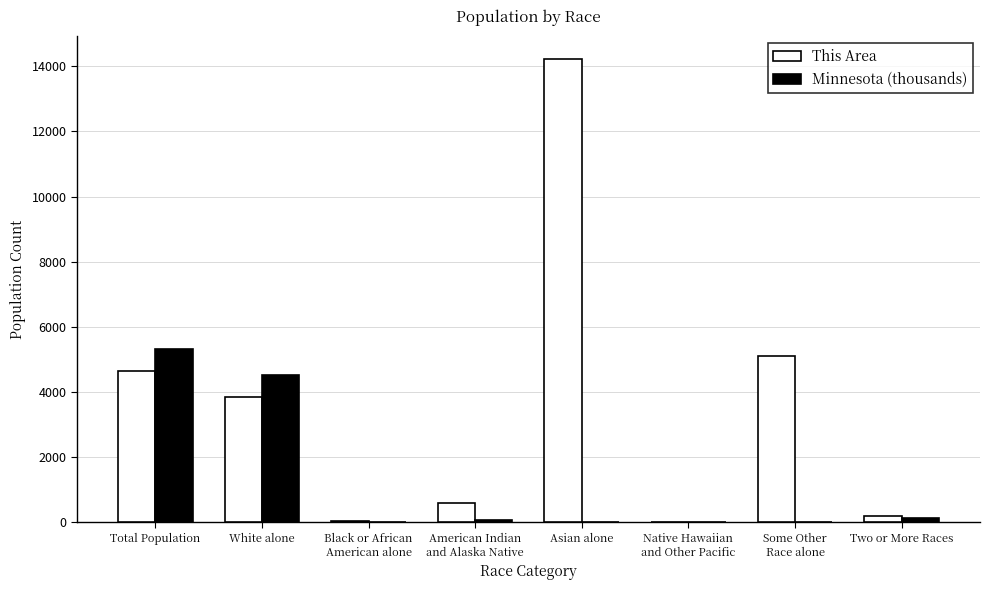

At which category is the sum across all series the highest?

Asian alone